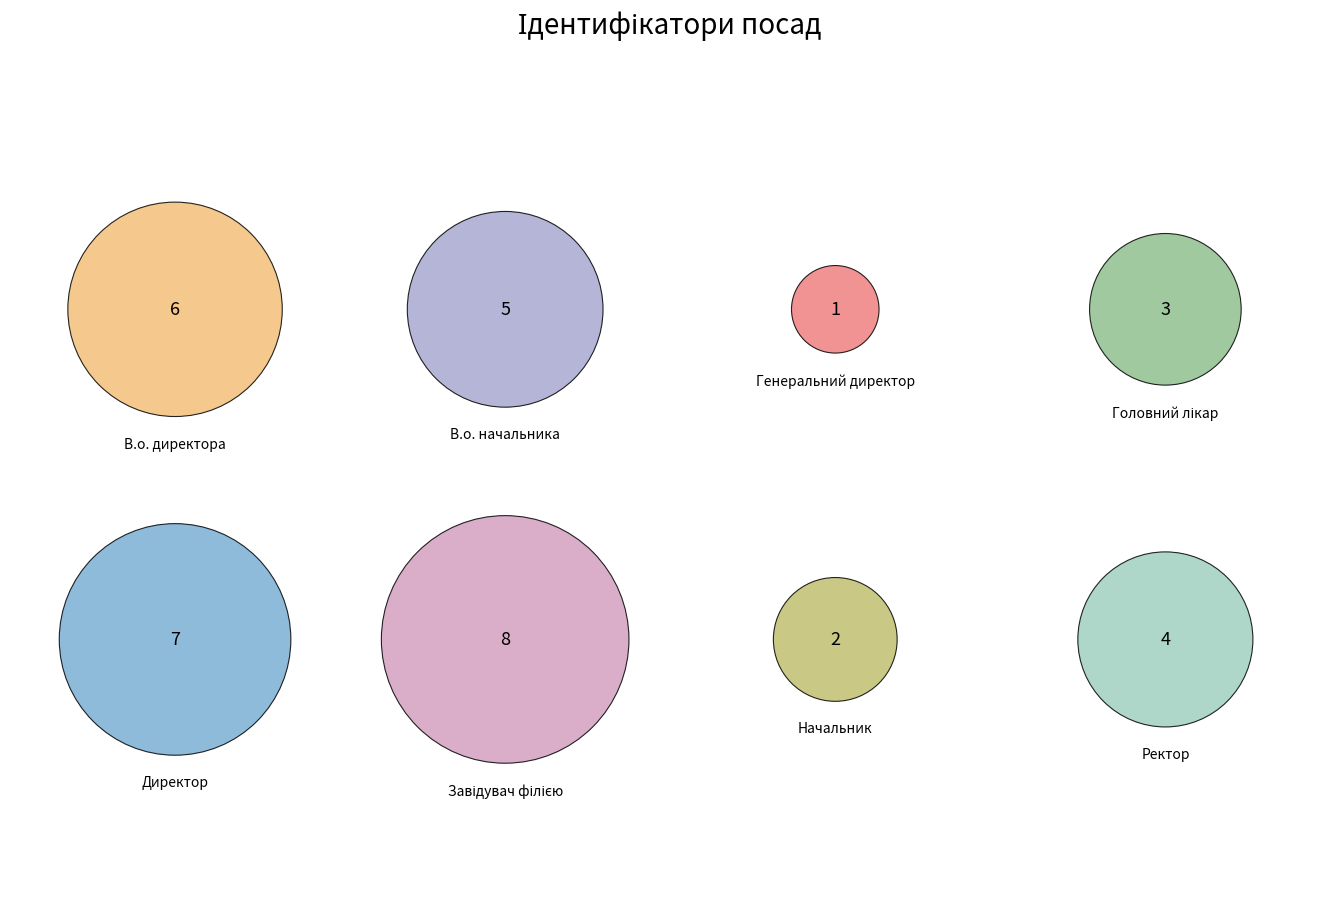

Is the sum of В.о. директора and Генеральний директор greater than half?

No